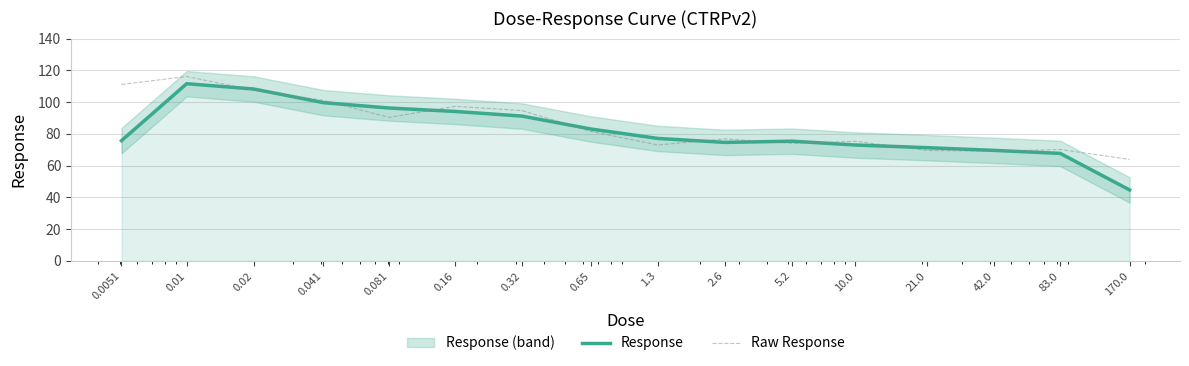

At how many categories does at least one series exceed 50?

16